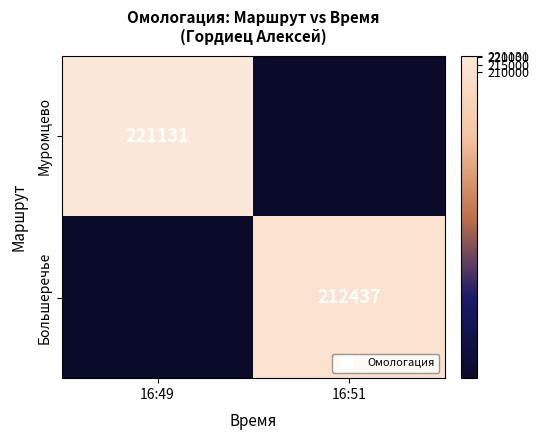

Rank the categories by Большеречье value from lowest to highest.

16:49, 16:51